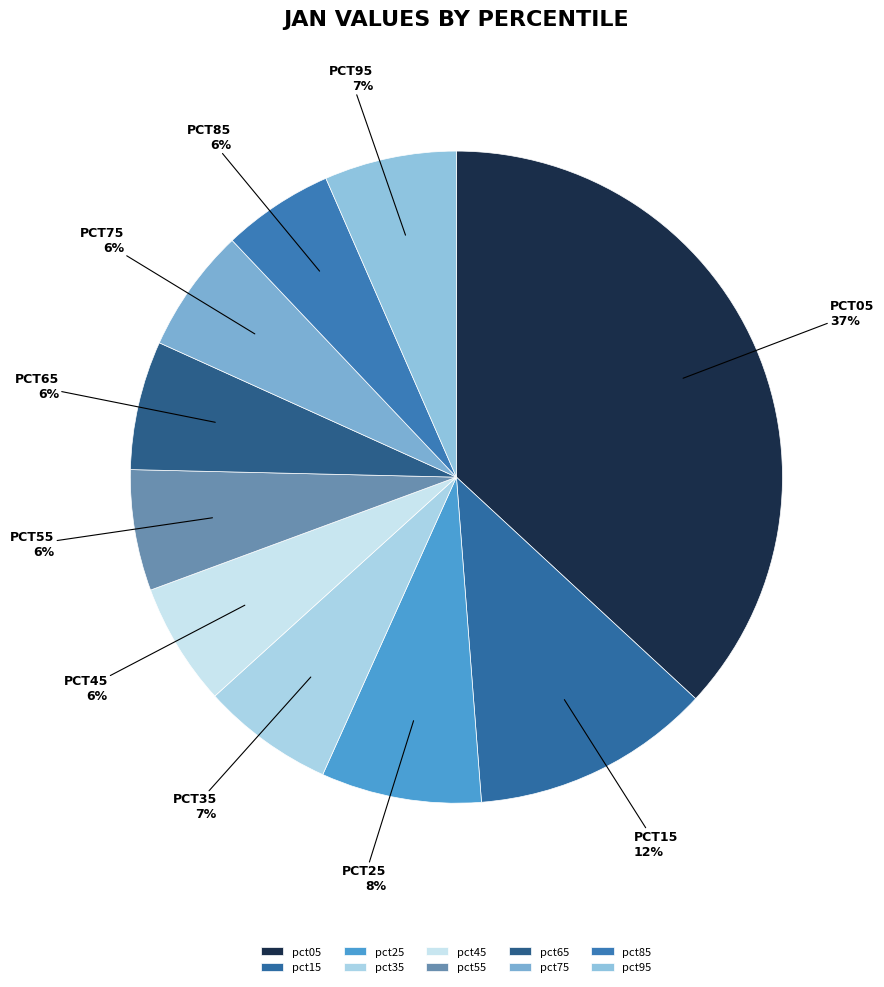

Do pct75 and pct35 together represent more than half of the pie?

No